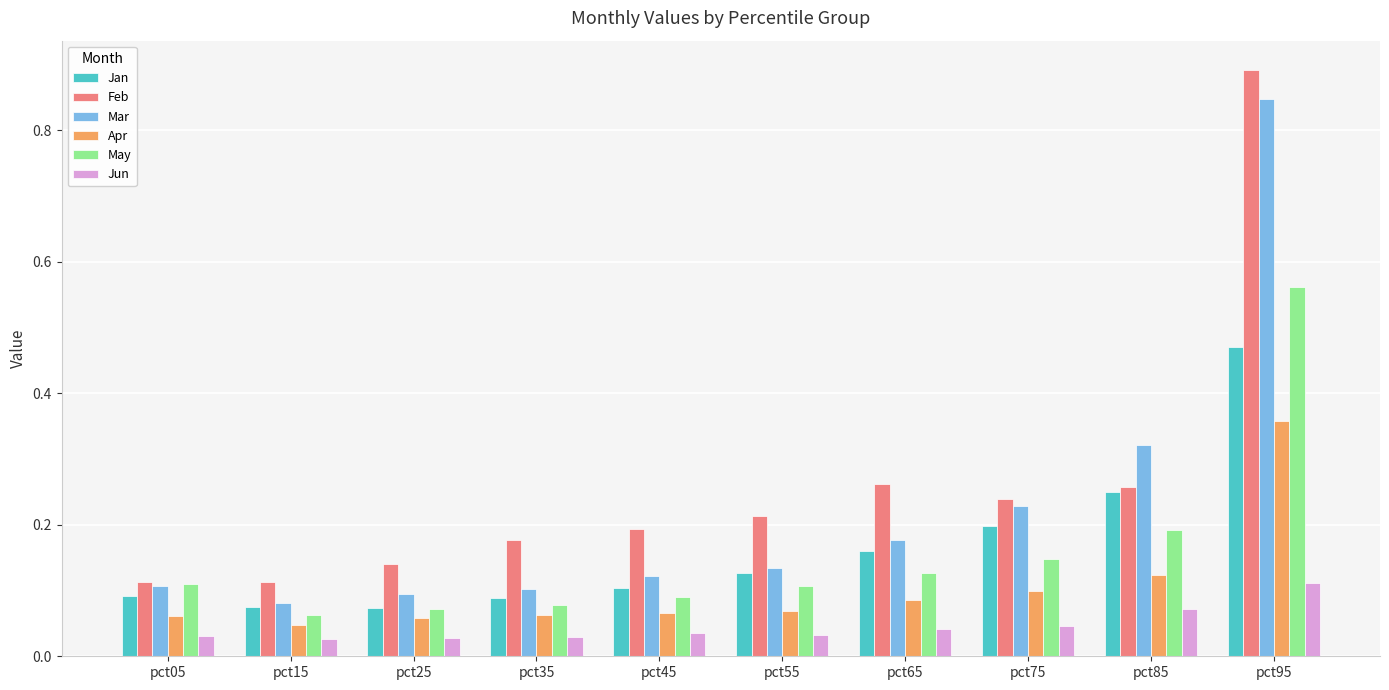

What is the sum of all Feb values?

2.6